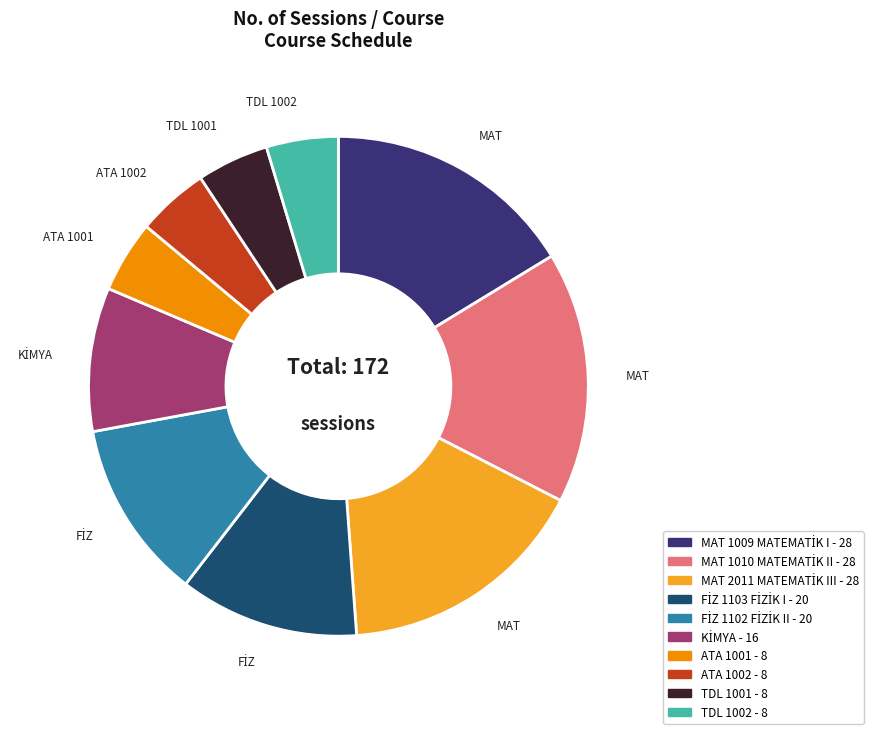

Approximately how many times larger is the value at ATA 1001 compared to TDL 1001?

1.0